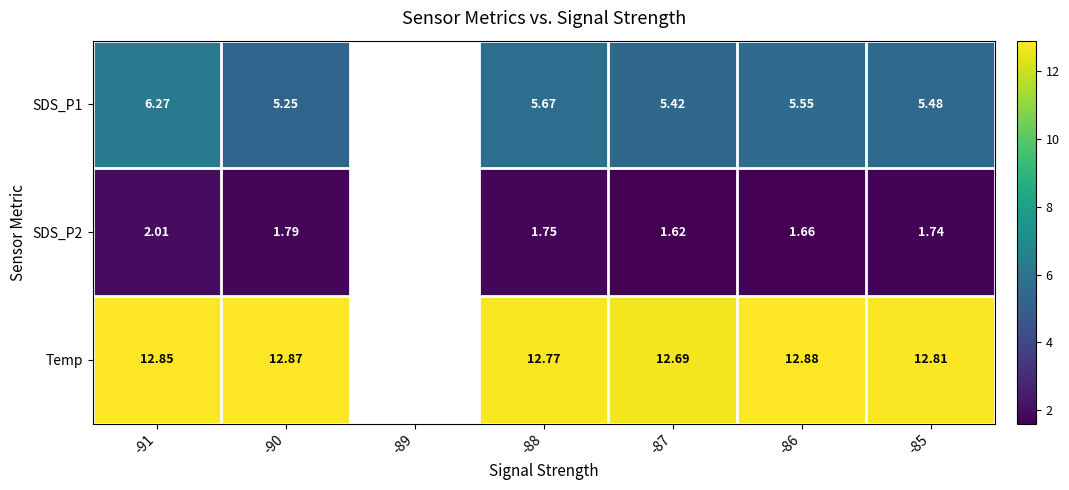

Is the value of SDS_P2 at -87 greater than the value of SDS_P1 at -88?

No